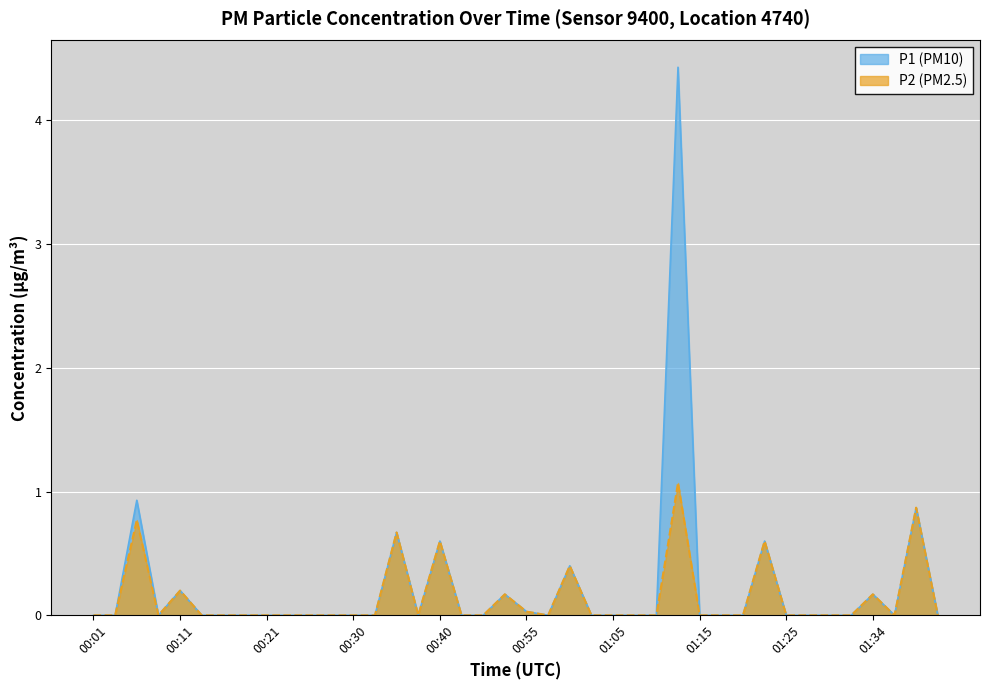

How many categories are shown in the chart?

40